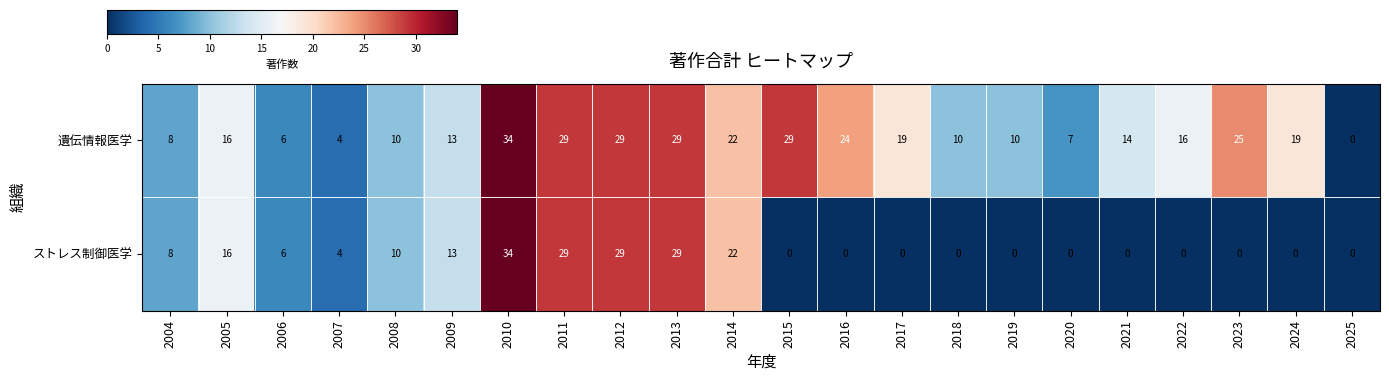

How many data points in 遺伝情報医学 are less than 16?

10